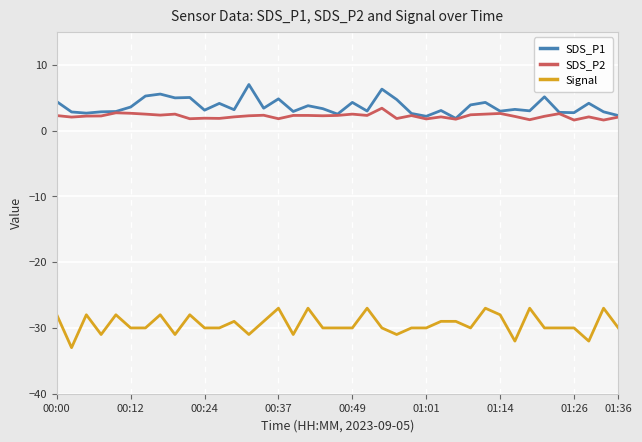

What is the minimum value shown in the chart?

-33.0